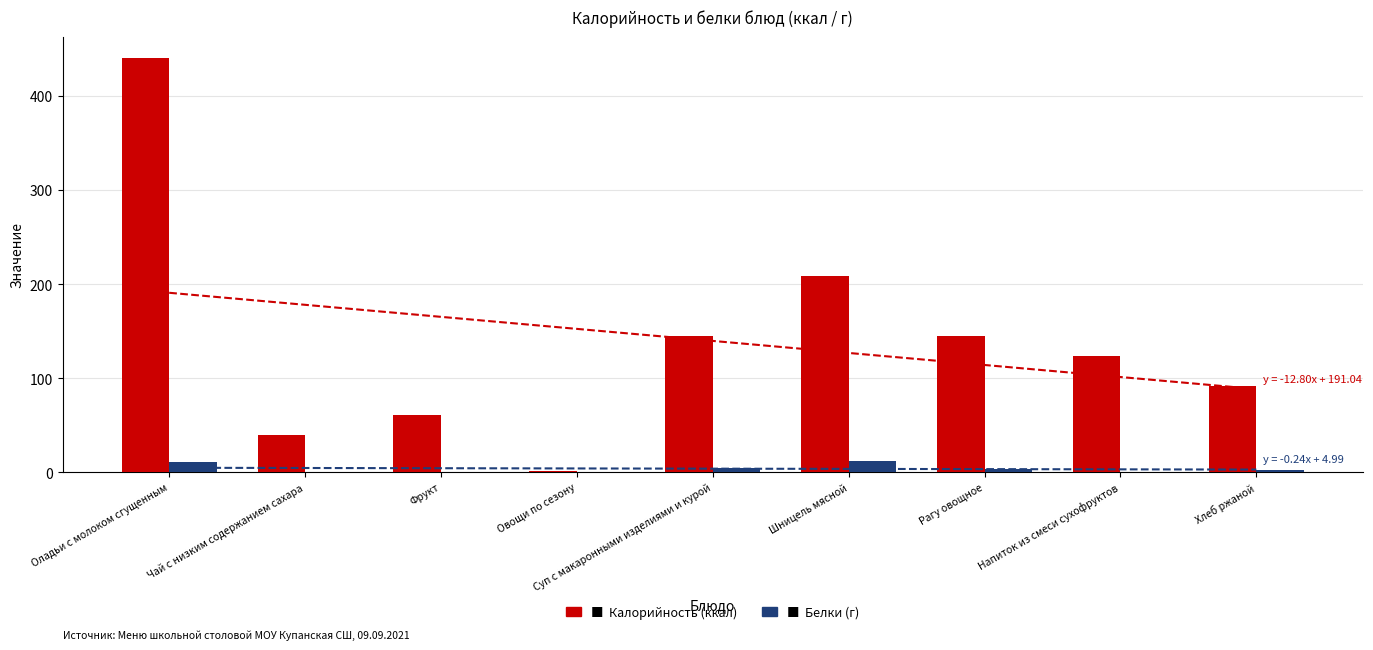

What is the minimum value shown in the chart?

0.1